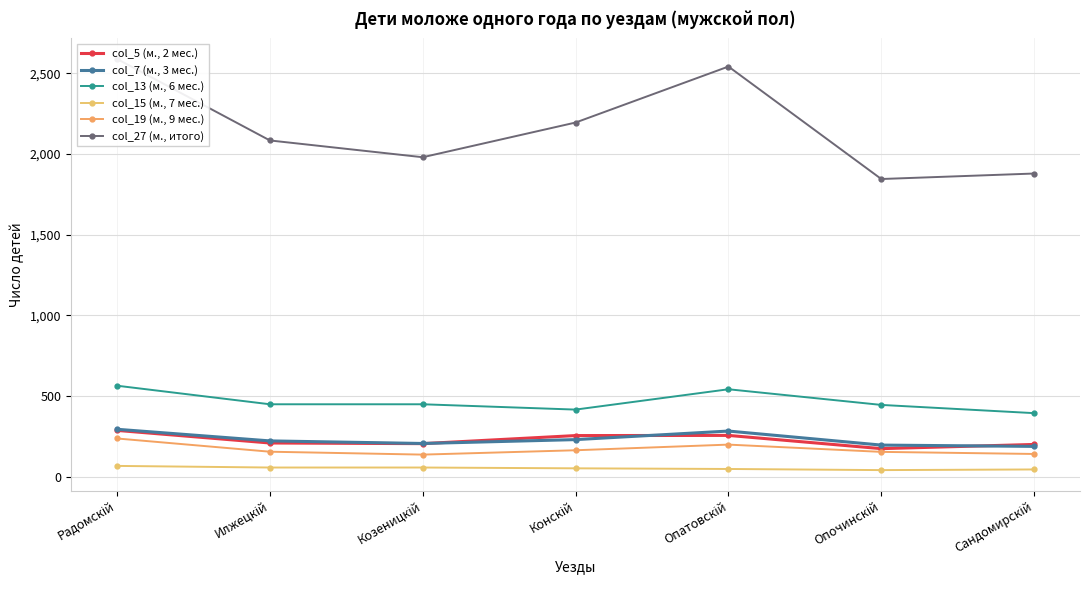

What is the value of the col_19 (м., 9 мес.) point at the 7th from the left?

141